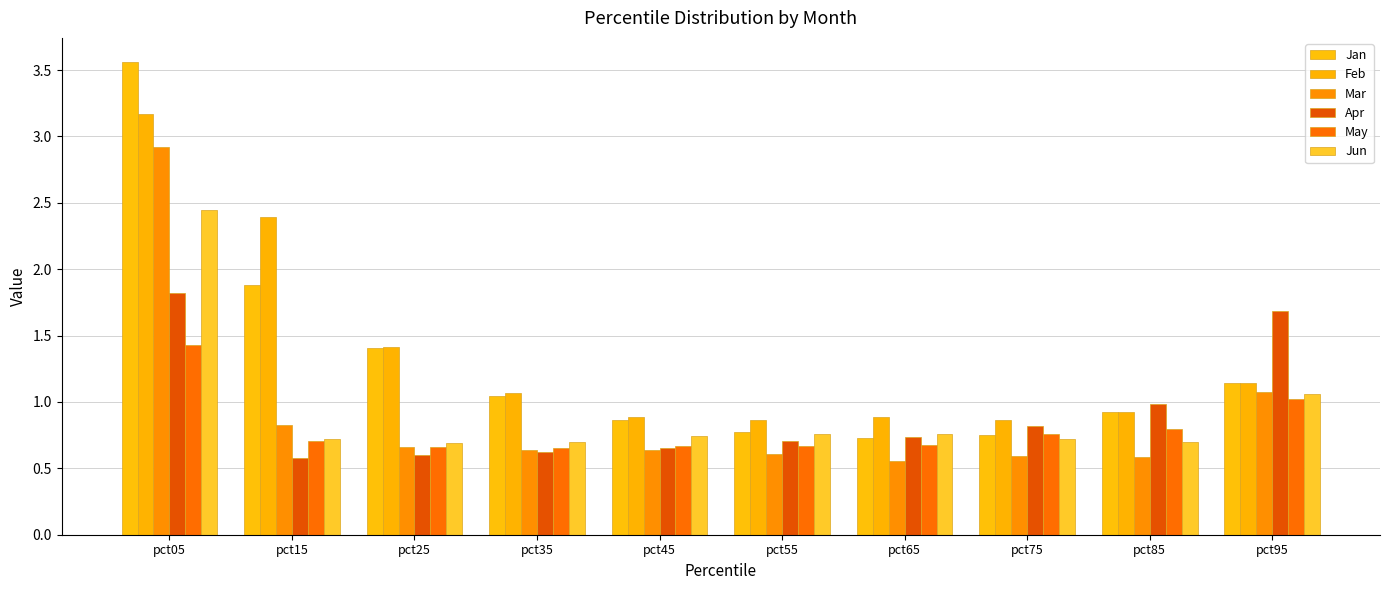

Is it true that May equals 1.5 at pct95?

False